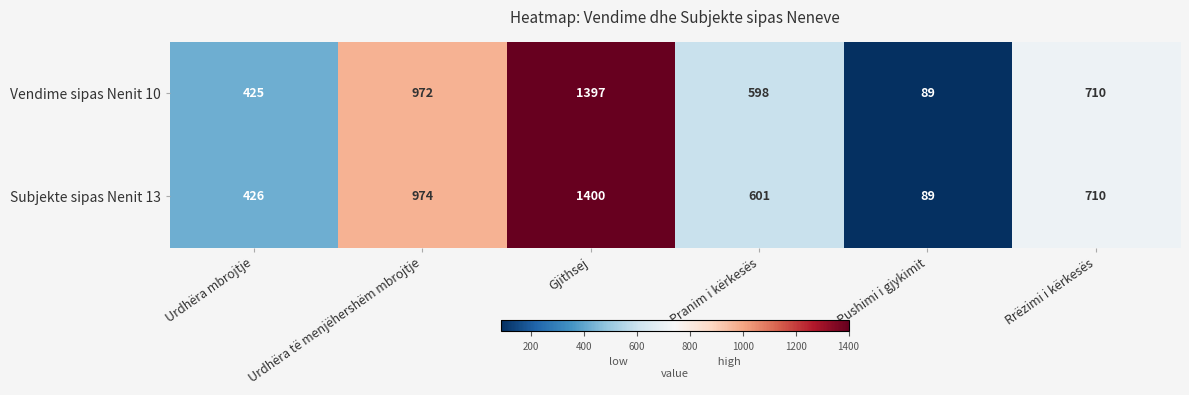

At which label does Subjekte sipas Nenit 13 first exceed 710?

Urdhëra të menjëhershëm mbrojtje